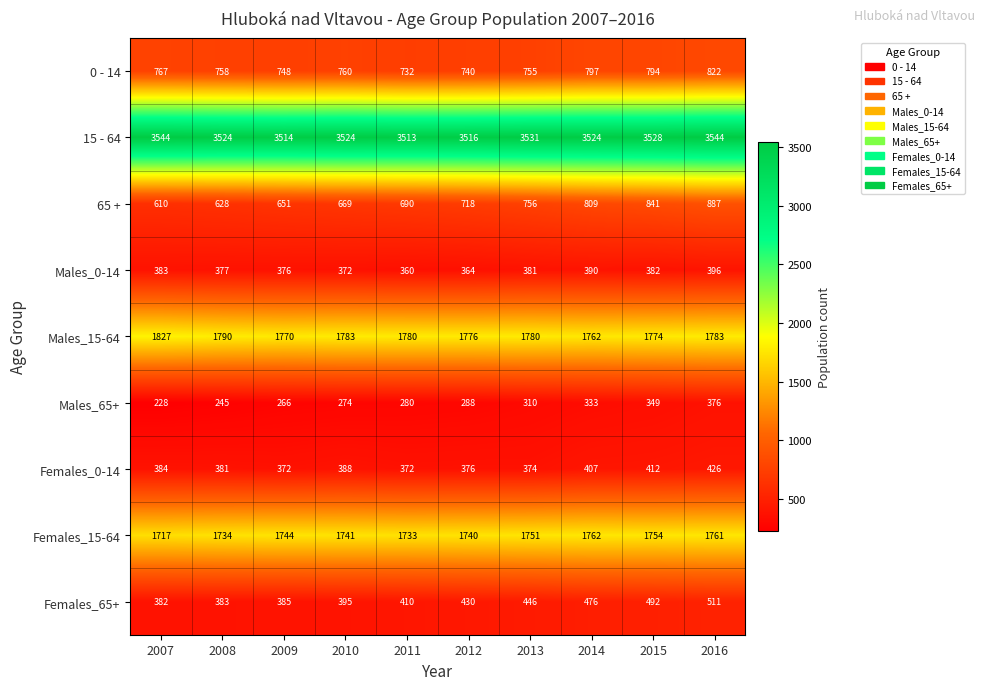

What is the maximum value shown in the chart?

3544